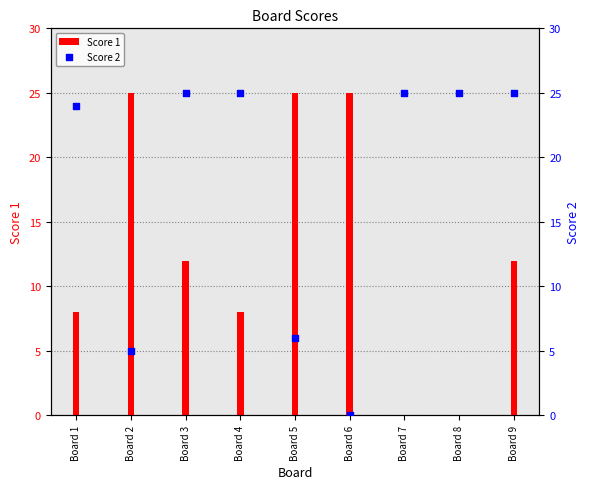

Which series has the largest Y range (max minus min)?

Score 1